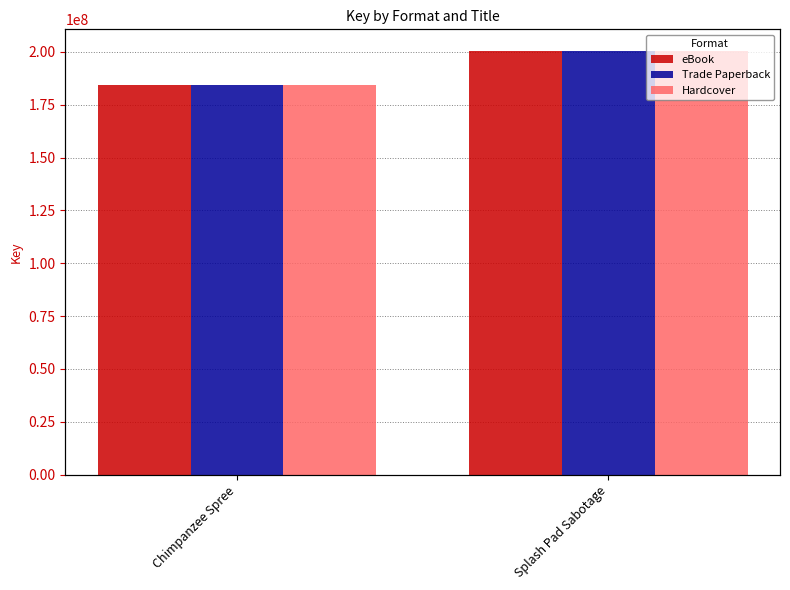

Is it true that eBook equals 200591165 at Splash Pad Sabotage?

True